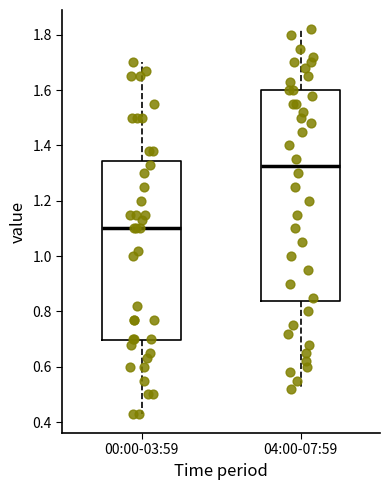

Comparing the boxes themselves (not the whiskers), which one is the tallest?

04:00-07:59